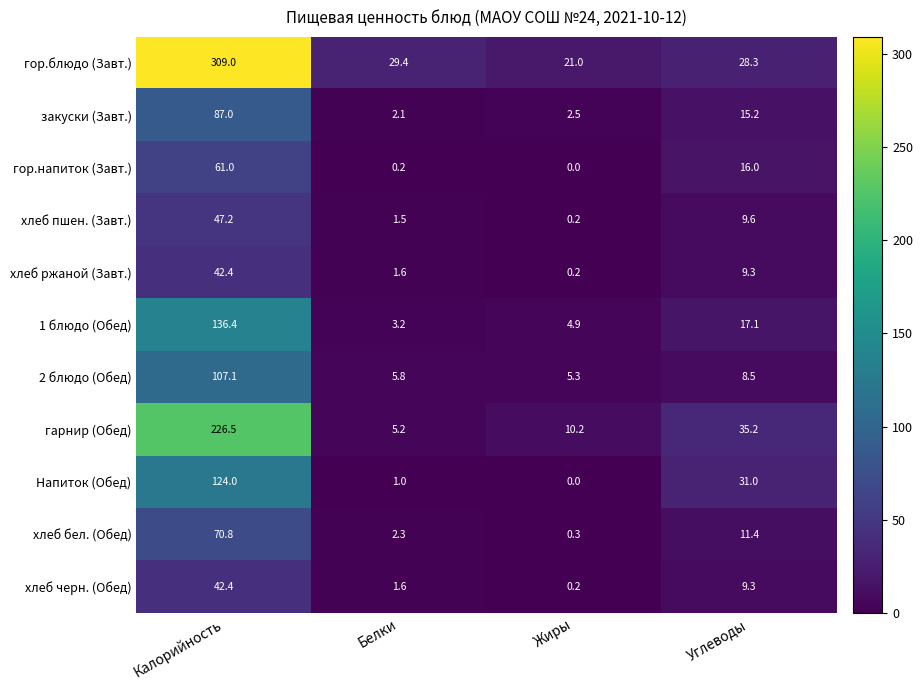

Which label corresponds to the largest value in the chart?

Калорийность